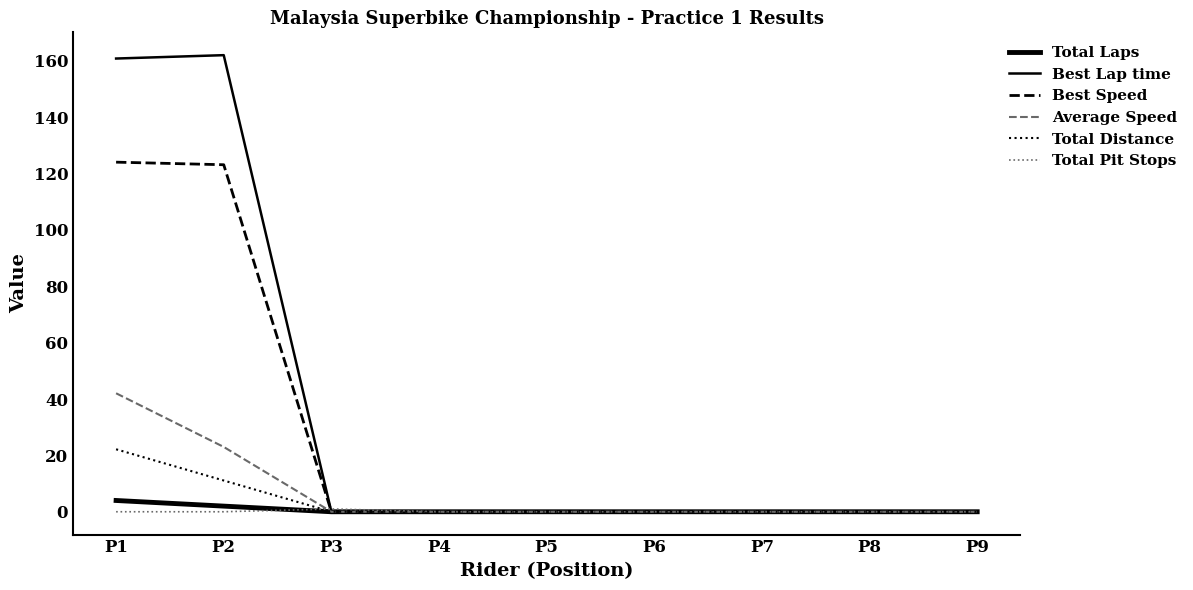

How many lines are shown in the chart?

6